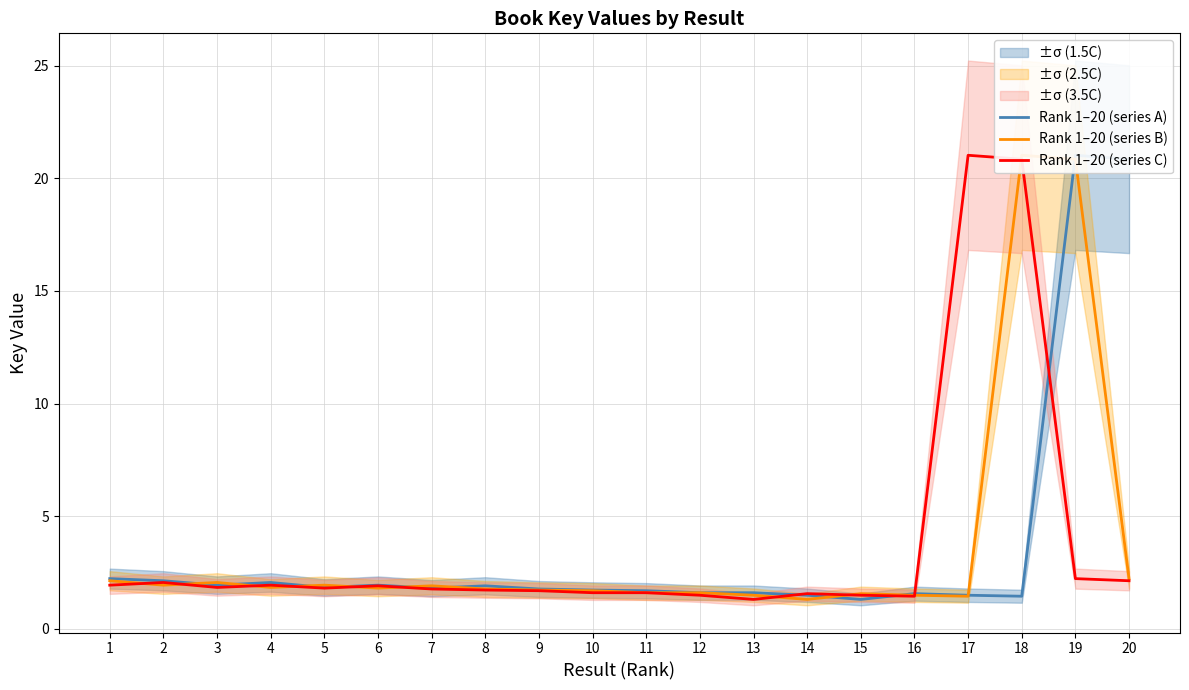

What is the greatest value displayed?

21.0